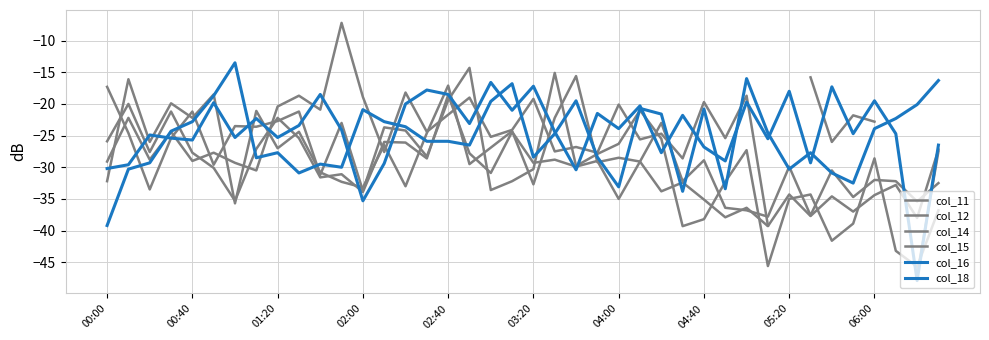

What position from the left is 03:20?

6